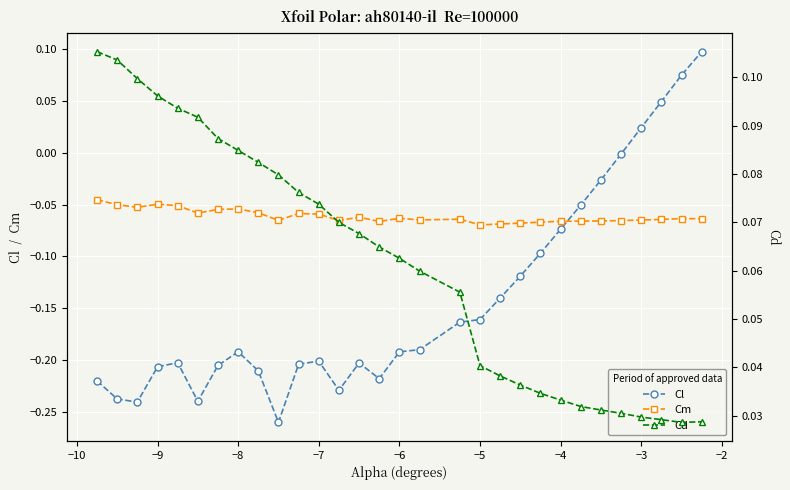

How many intersections are there between Cm and Cl?

1